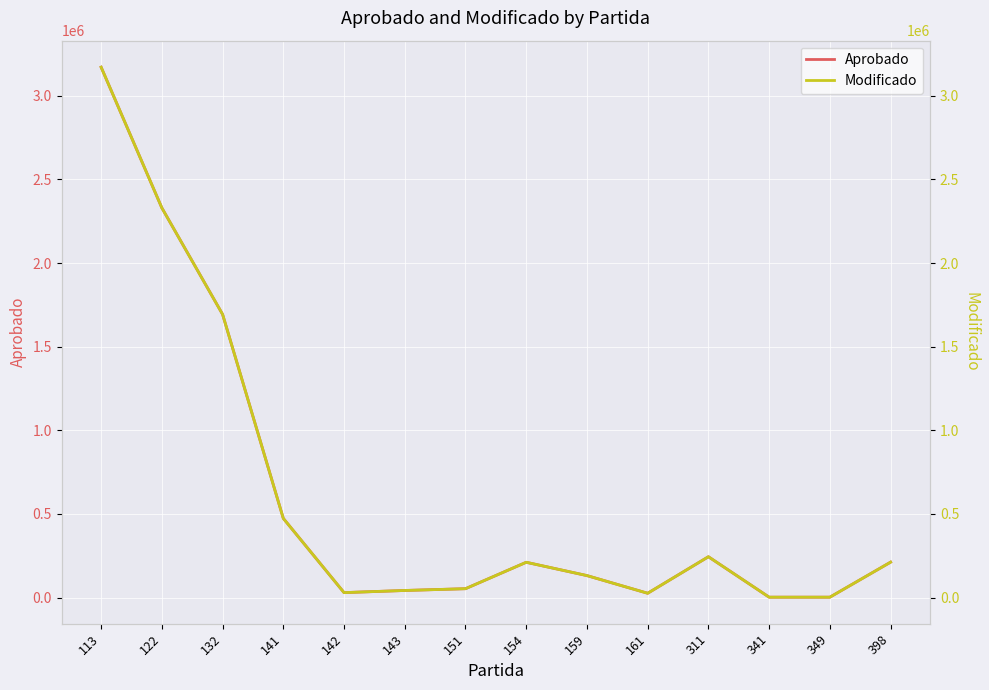

What is the sum of all Aprobado values?

8624107.0